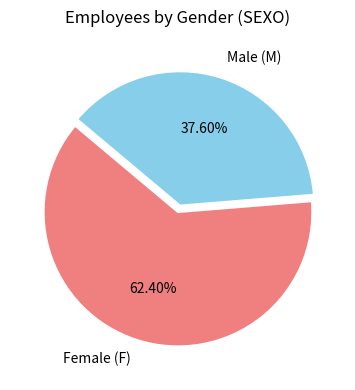

How many slices are in this pie chart?

2